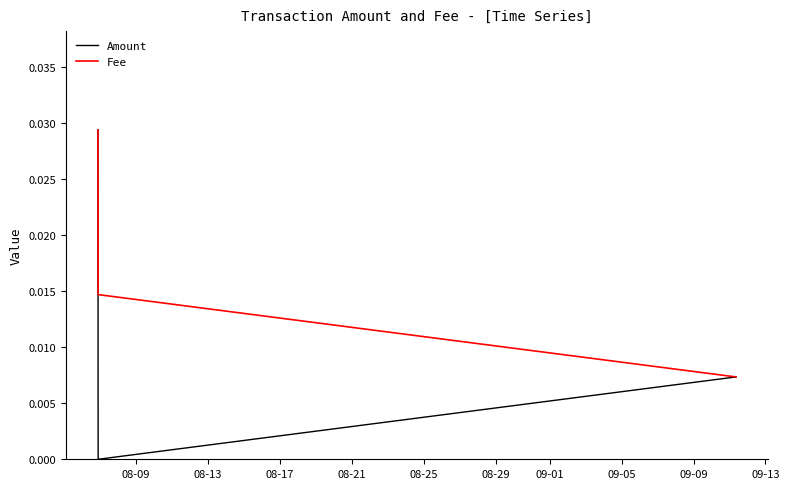

List the series in order of their overall mean, lowest first.

Amount, Fee